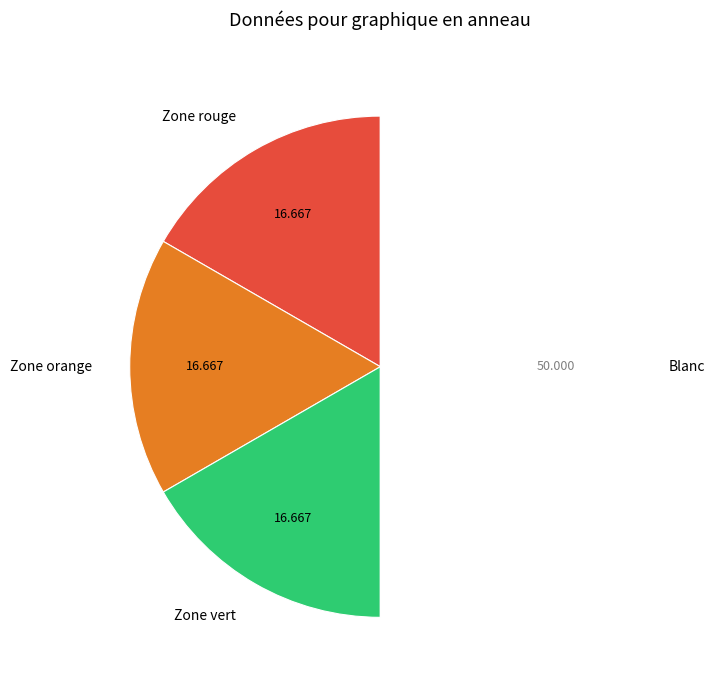

Is it true that Zone orange is 22% of the pie?

False